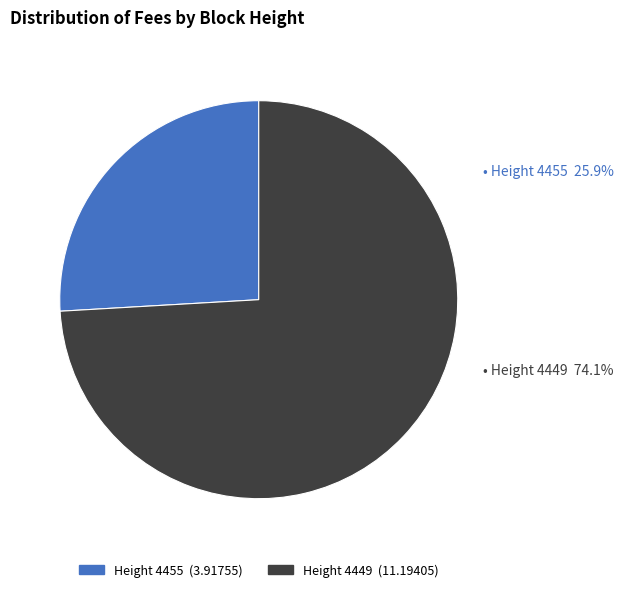

Is there any slice that represents more than half of the pie?

Yes